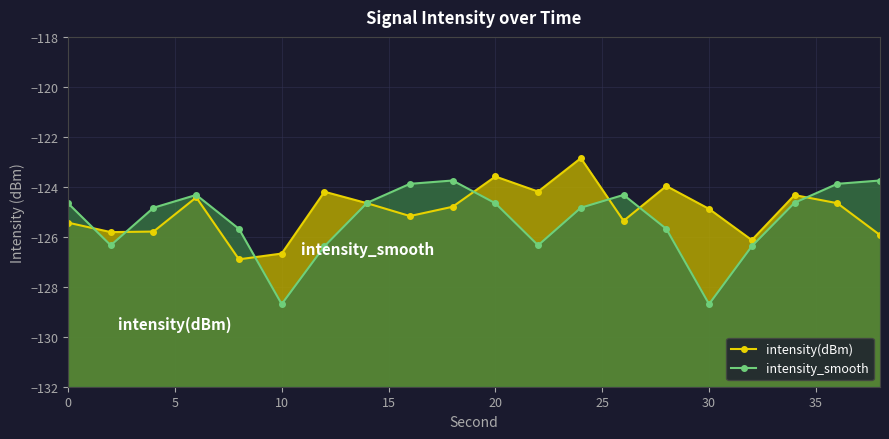

What is the value of the intensity_smooth point at the 2nd from the left?

-126.3